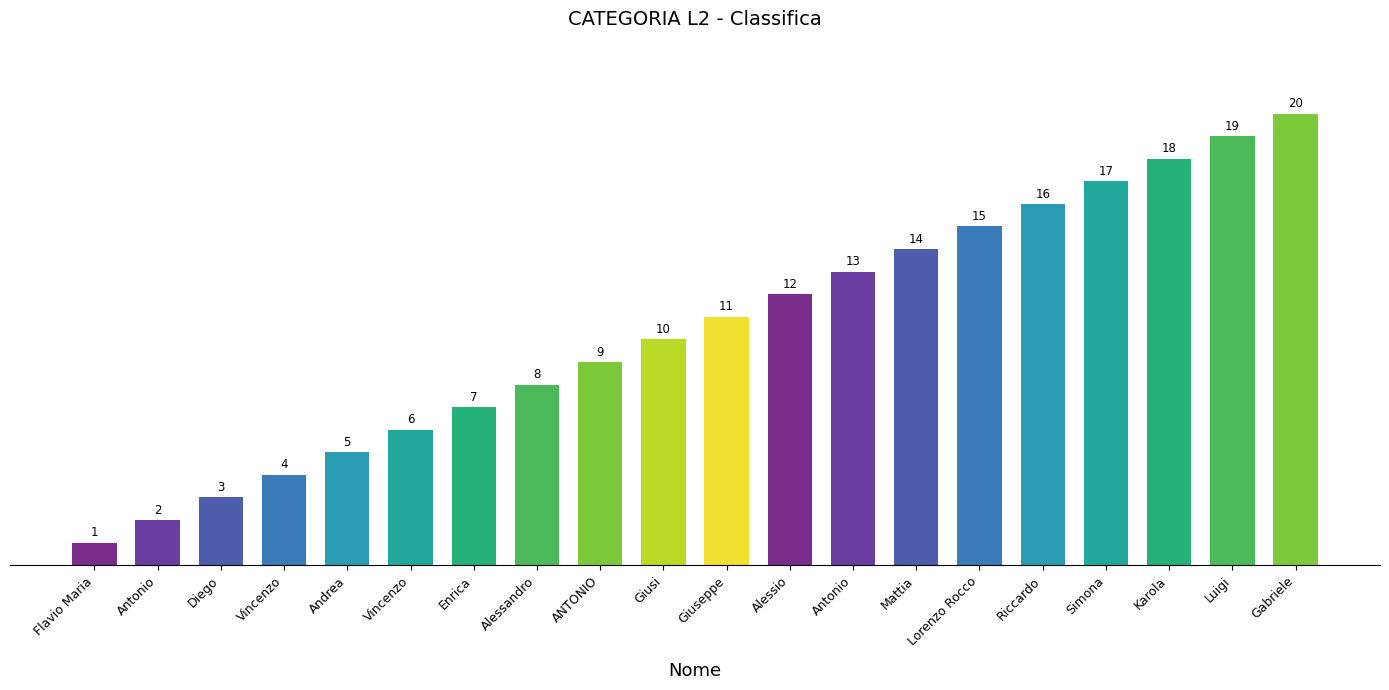

At which category does the chart reach its minimum across all series?

Flavio Maria